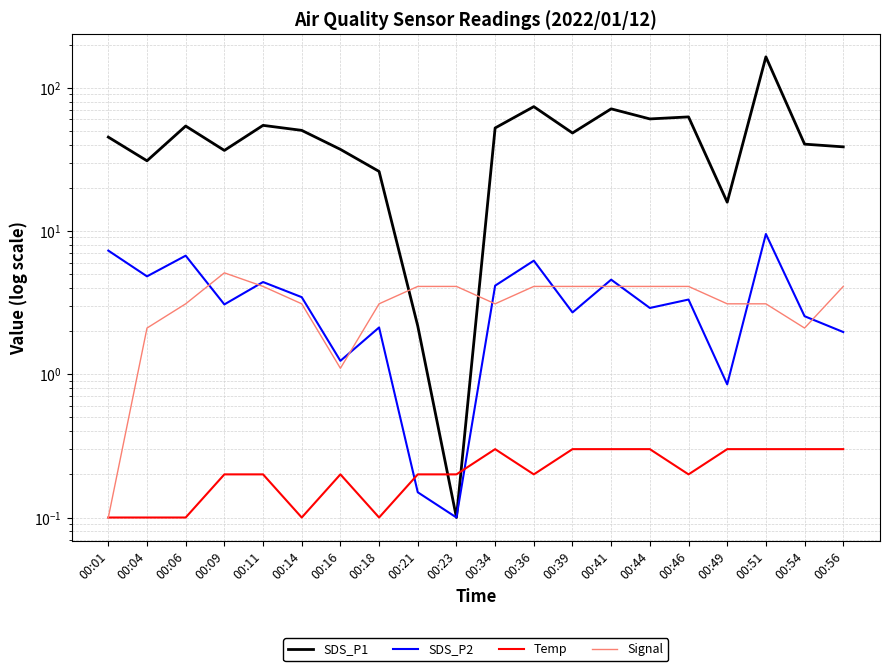

Reading left to right, what are all the values shown in this chart?

SDS_P1: 00:01=45.2	00:04=30.9	00:06=54.0	00:09=36.5	00:11=54.6	00:14=50.3	00:16=37.1	00:18=26.0	00:21=2.2	00:23=0.1	00:34=52.3	00:36=73.7	00:39=48.3	00:41=71.1	00:44=60.5	00:46=62.5	00:49=15.9	00:51=164.0	00:54=40.3	00:56=38.6
SDS_P2: 00:01=7.3	00:04=4.8	00:06=6.7	00:09=3.1	00:11=4.4	00:14=3.5	00:16=1.2	00:18=2.1	00:21=0.2	00:23=0.1	00:34=4.2	00:36=6.2	00:39=2.7	00:41=4.6	00:44=2.9	00:46=3.3	00:49=0.9	00:51=9.5	00:54=2.5	00:56=2.0
Temp: 00:01=0.1	00:04=0.1	00:06=0.1	00:09=0.2	00:11=0.2	00:14=0.1	00:16=0.2	00:18=0.1	00:21=0.2	00:23=0.2	00:34=0.3	00:36=0.2	00:39=0.3	00:41=0.3	00:44=0.3	00:46=0.2	00:49=0.3	00:51=0.3	00:54=0.3	00:56=0.3
Signal: 00:01=0.1	00:04=2.1	00:06=3.1	00:09=5.1	00:11=4.1	00:14=3.1	00:16=1.1	00:18=3.1	00:21=4.1	00:23=4.1	00:34=3.1	00:36=4.1	00:39=4.1	00:41=4.1	00:44=4.1	00:46=4.1	00:49=3.1	00:51=3.1	00:54=2.1	00:56=4.1